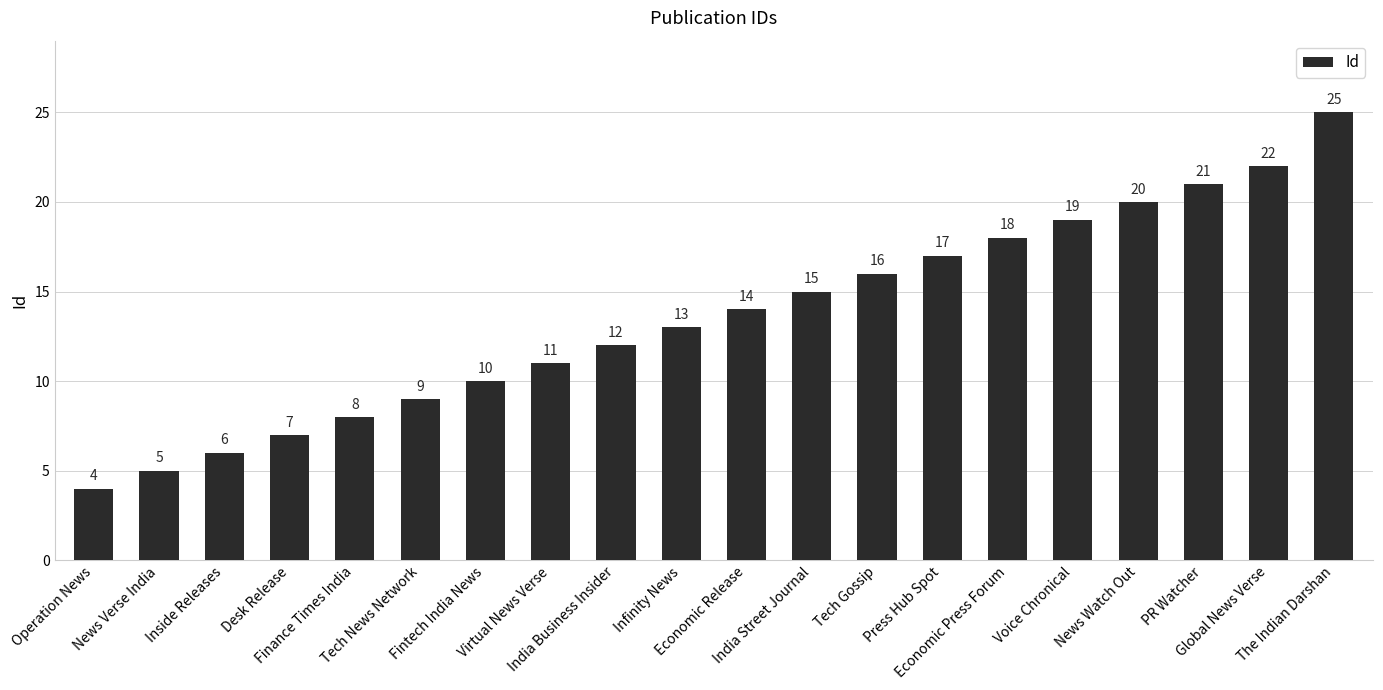

How many bars are there in total?

20